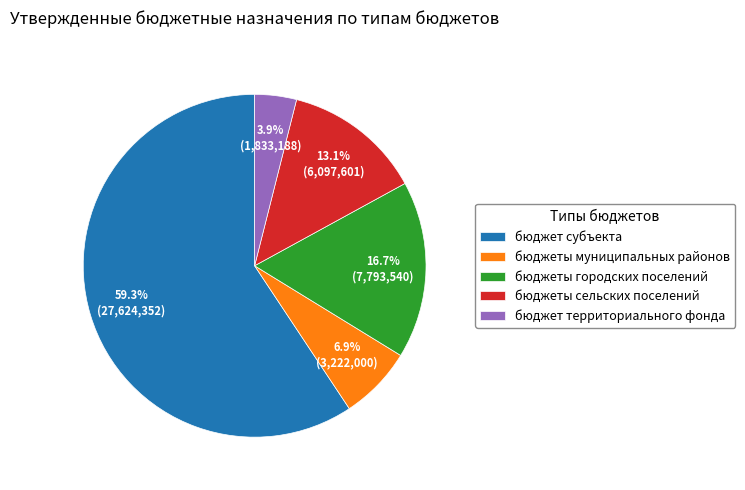

How many segments does this pie chart have?

5